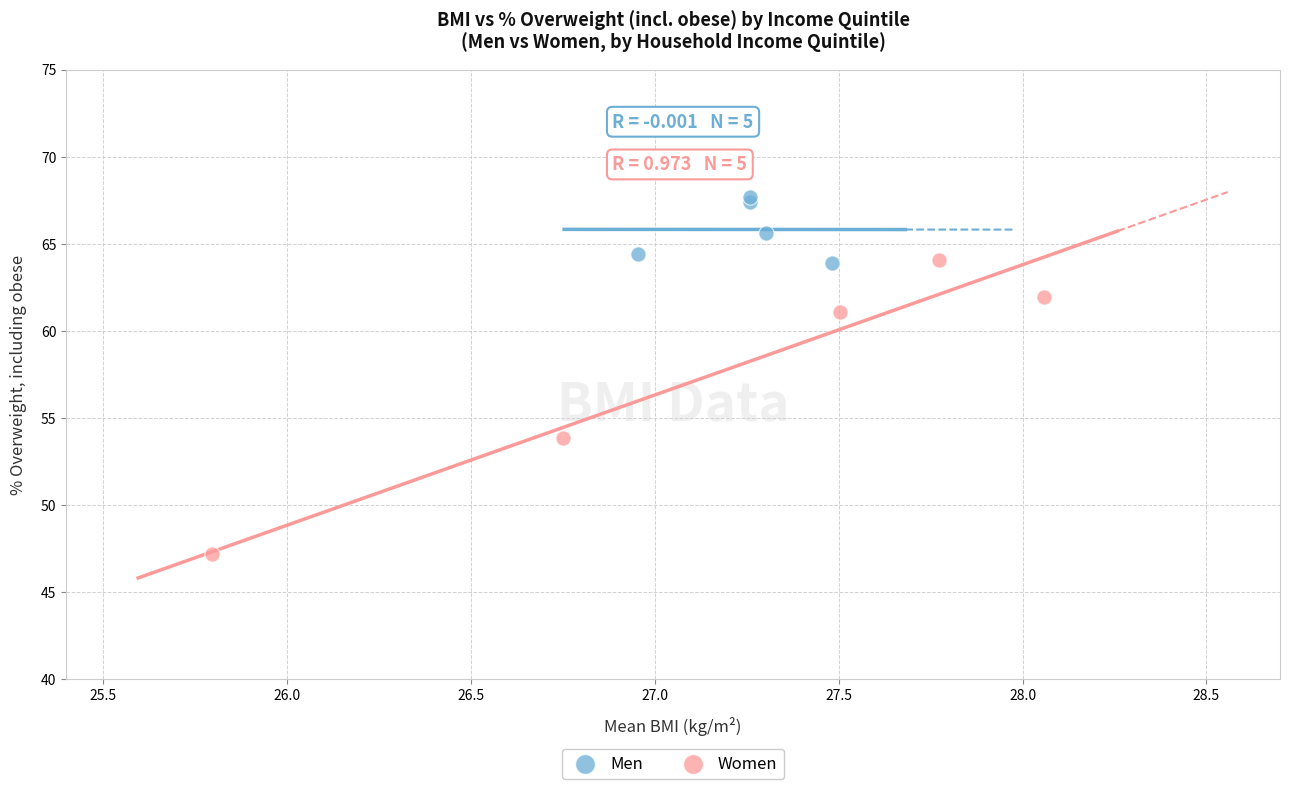

Which series contains the lowest Y value?

Women